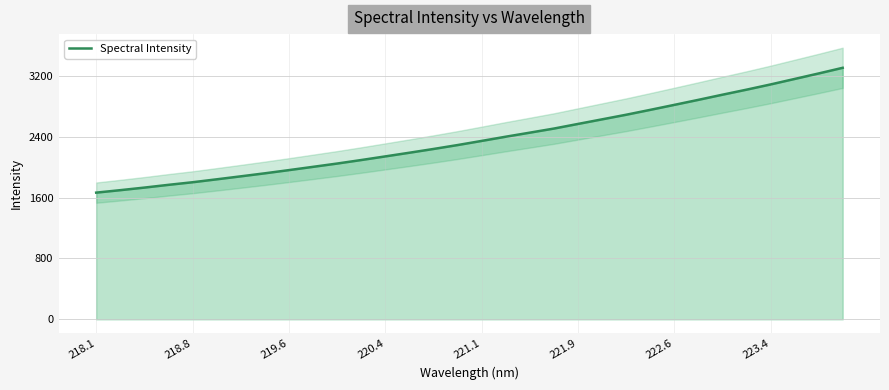

What is the highest value of the Spectral Intensity series?

3304.6